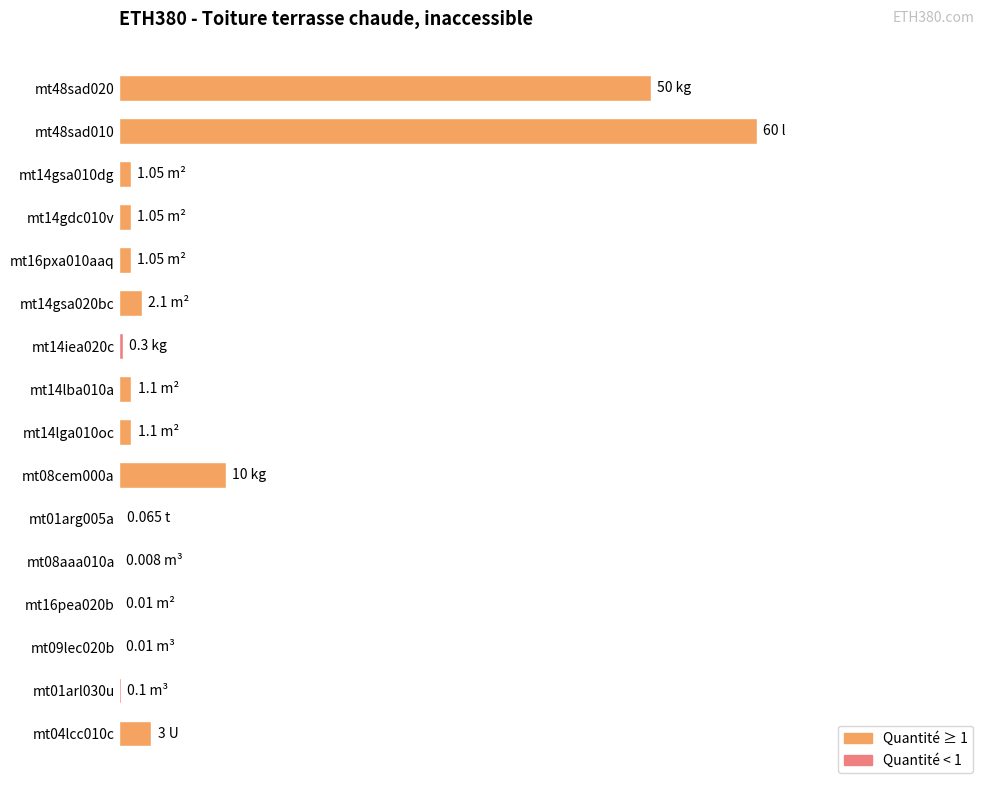

What is the difference between the second highest and second lowest values?

0.8